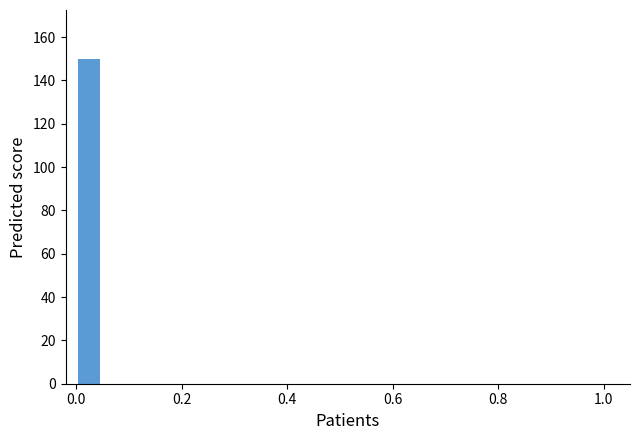

Read against the x-axis, roughly where is the centre of the tallest bar?

0.02